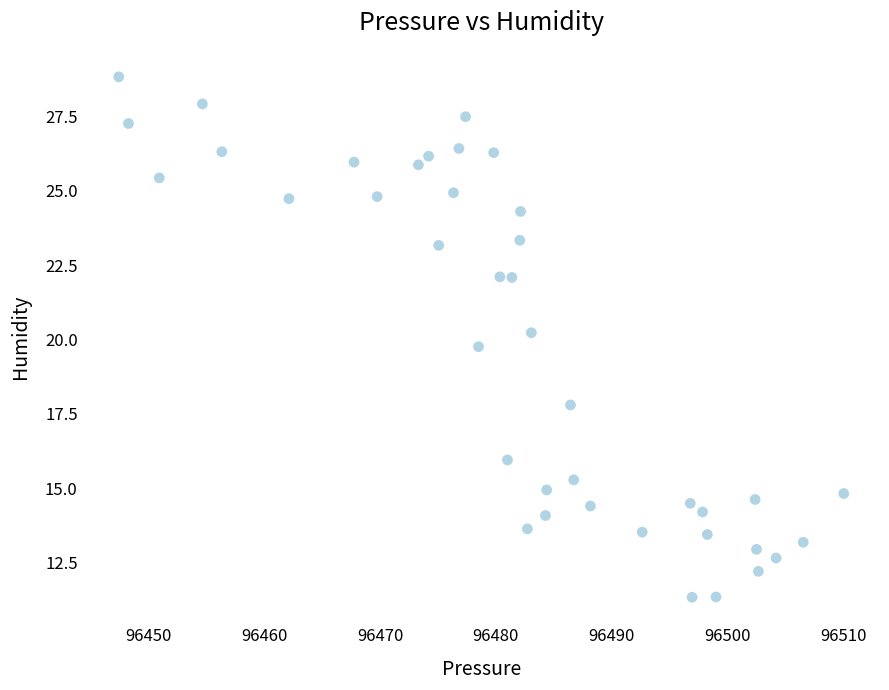

What is the range of Y values (max minus min)?

17.5